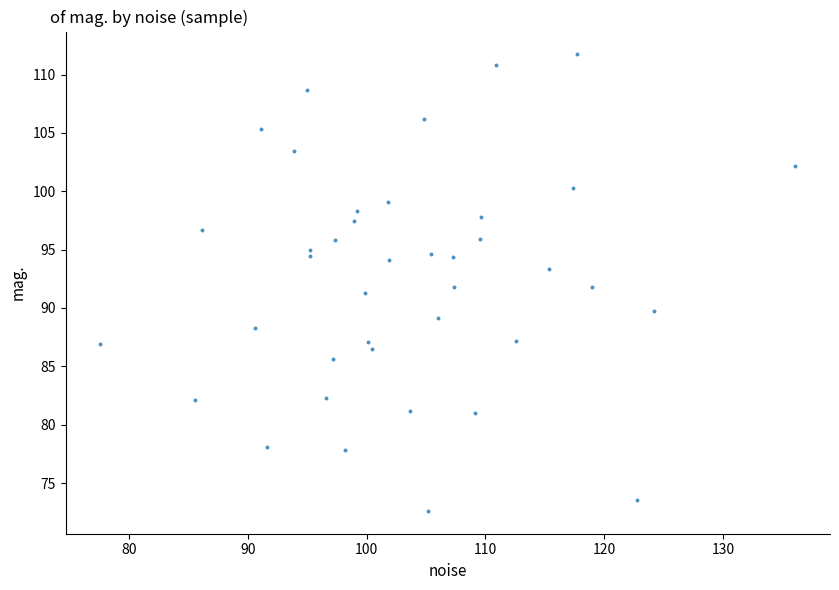

What is the range of Y values (max minus min)?

39.1